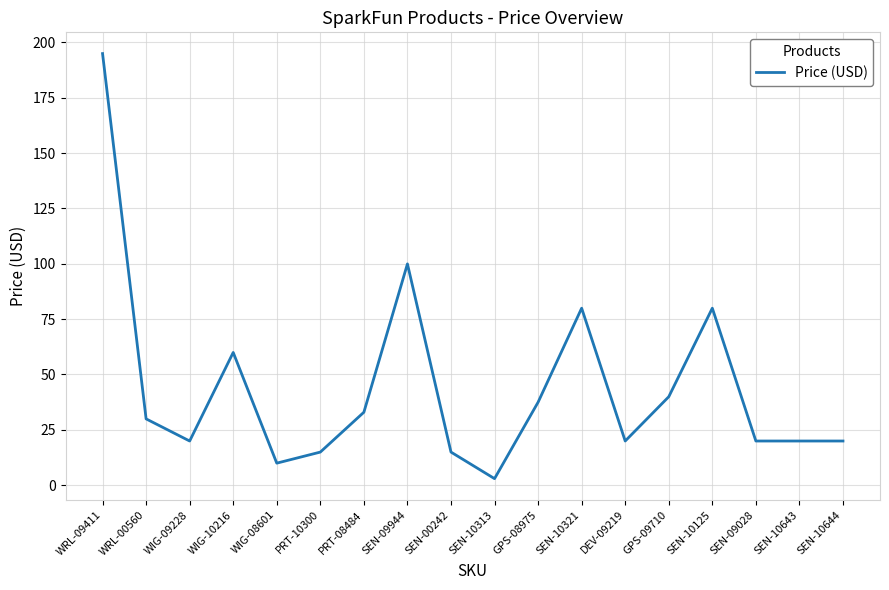

At which label is the value closest to 98?

SEN-09944